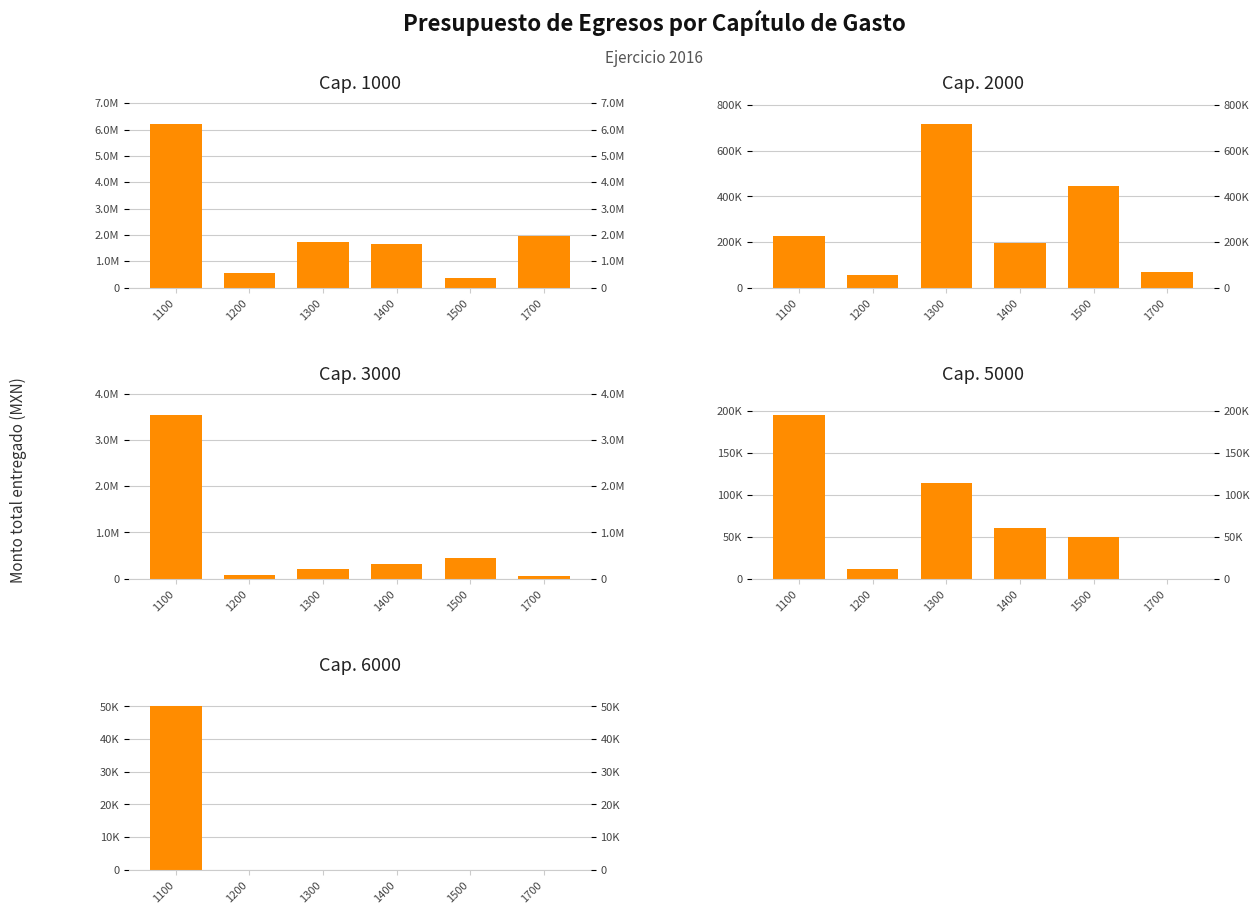

Rank the series at 1300 from highest to lowest value.

1000, 2000, 3000, 5000, 6000